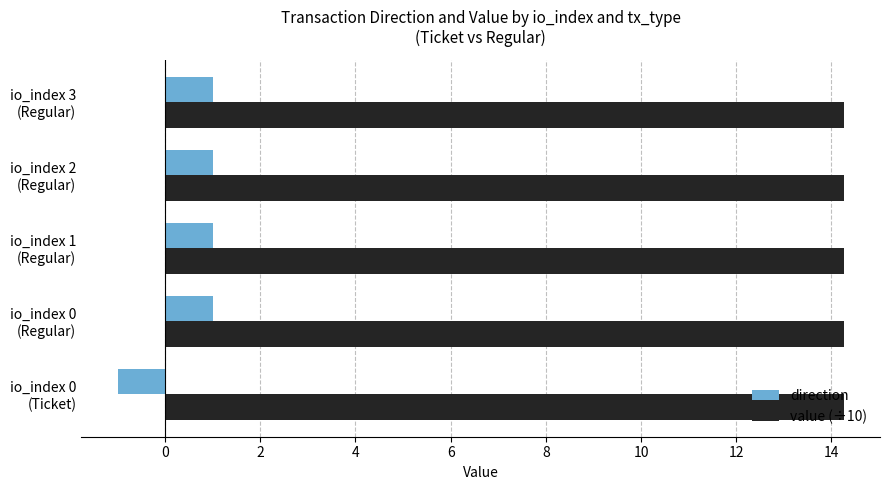

List the series in order of their overall mean, highest first.

value (÷10), direction